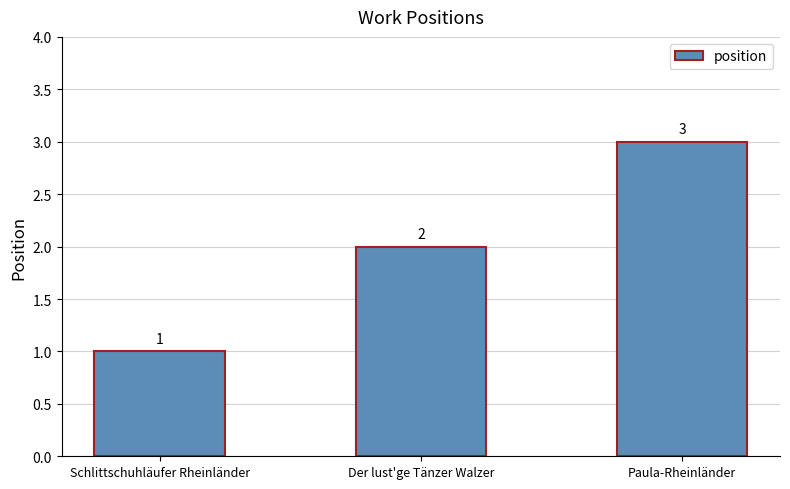

Rank the categories by value from lowest to highest.

Schlittschuhläufer Rheinländer, Der lust'ge Tänzer Walzer, Paula-Rheinländer